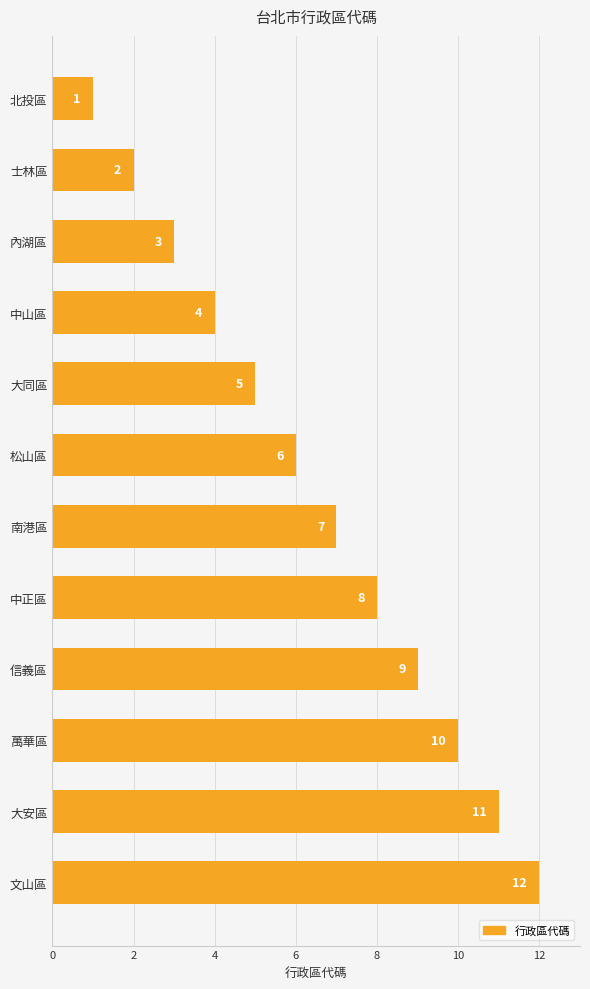

What is the difference between the values at 中正區 and 大同區?

3